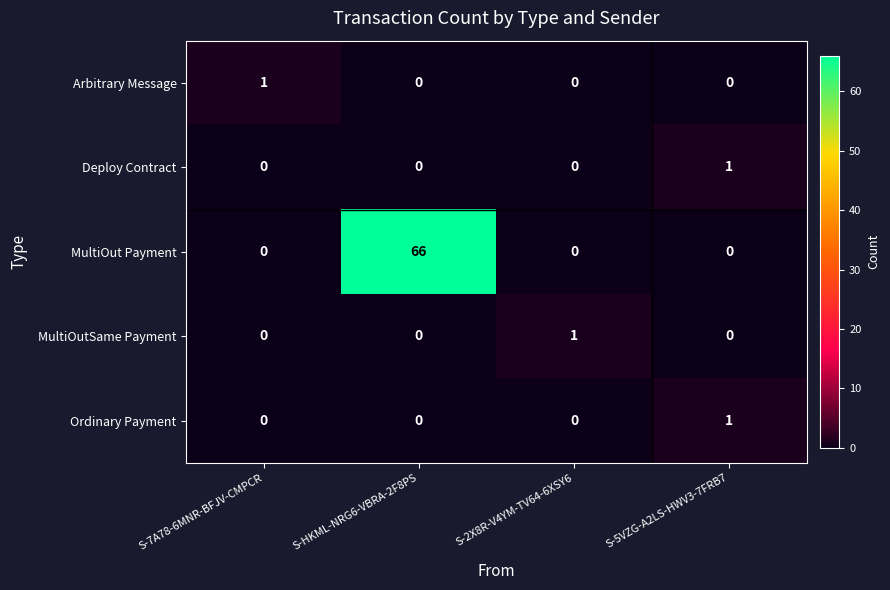

What is the total value across all series at S-HKML-NRG6-VBRA-2F8PS?

66